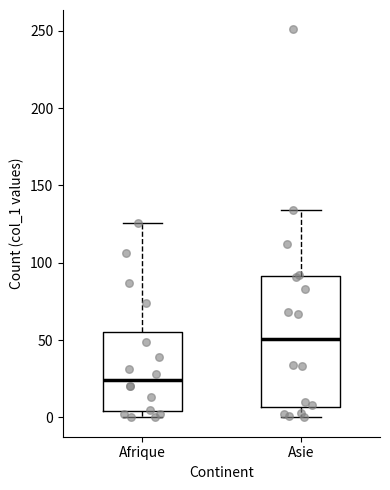

Reading left to right, read every box against the y-axis: the position of its median line, the range the box covers, and the ends of its whiskers. The values are not printed on the chart, so give them approximately, as read against the axis.

Afrique: median 25, box 5 to 55, whiskers 0 to 125
Asie: median 50, box 5 to 90, whiskers 0 to 135